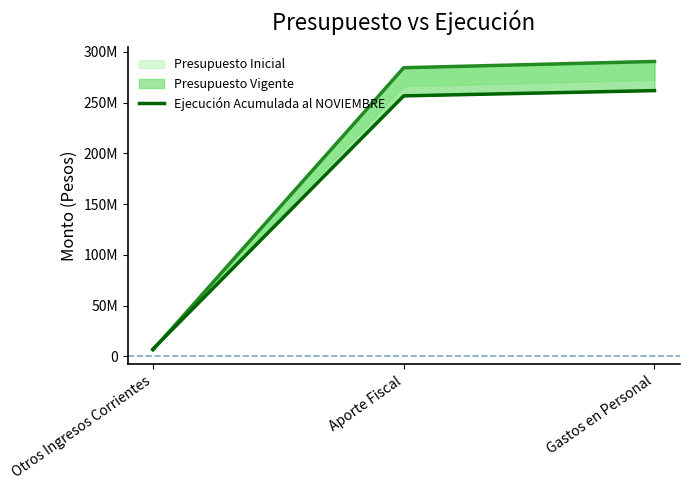

What is the change in value from Otros Ingresos Corrientes to Aporte Fiscal?

+249585899